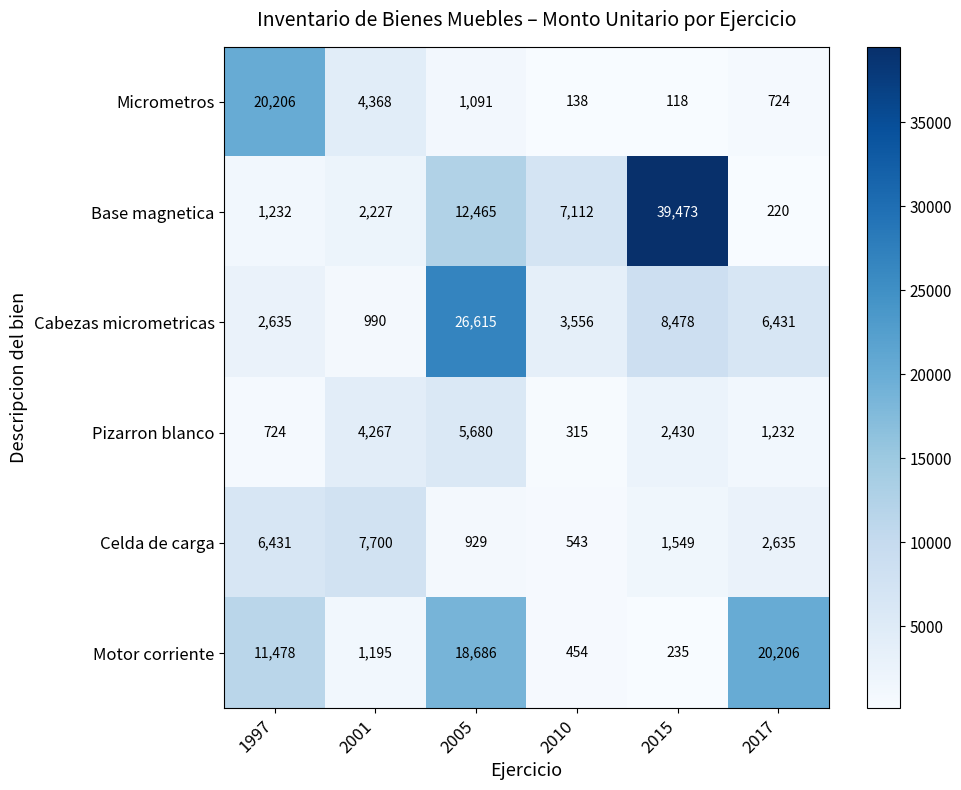

What is the minimum value for Base magnetica?

220